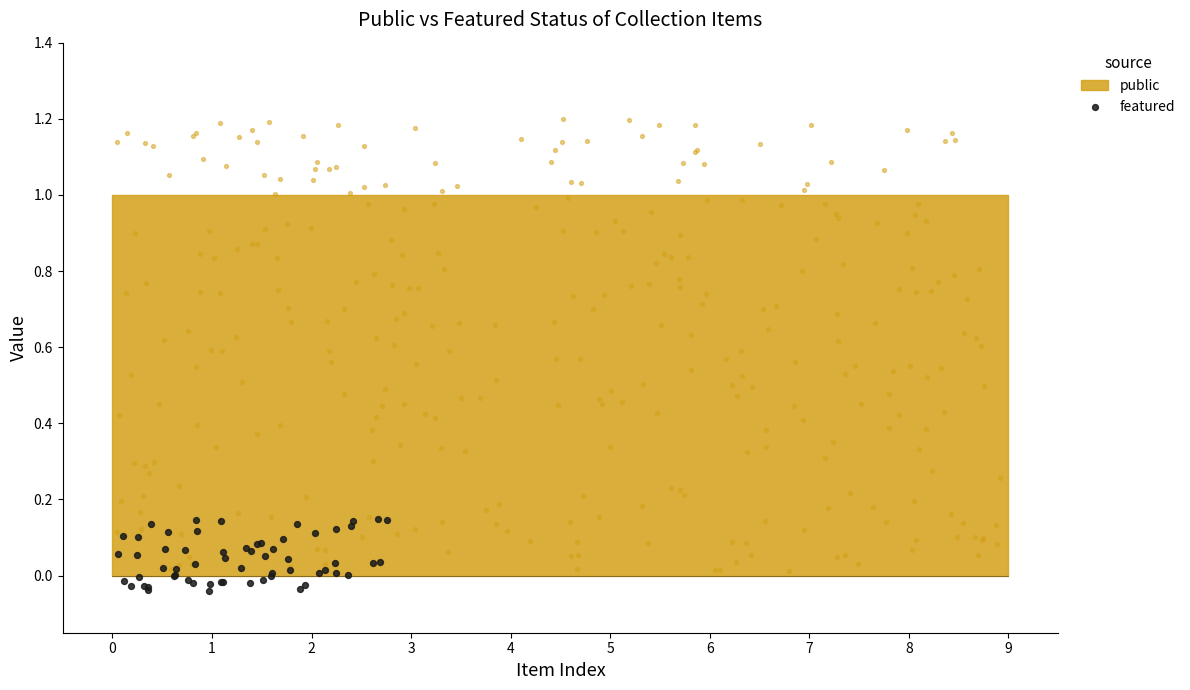

Which series contains the lowest Y value?

featured